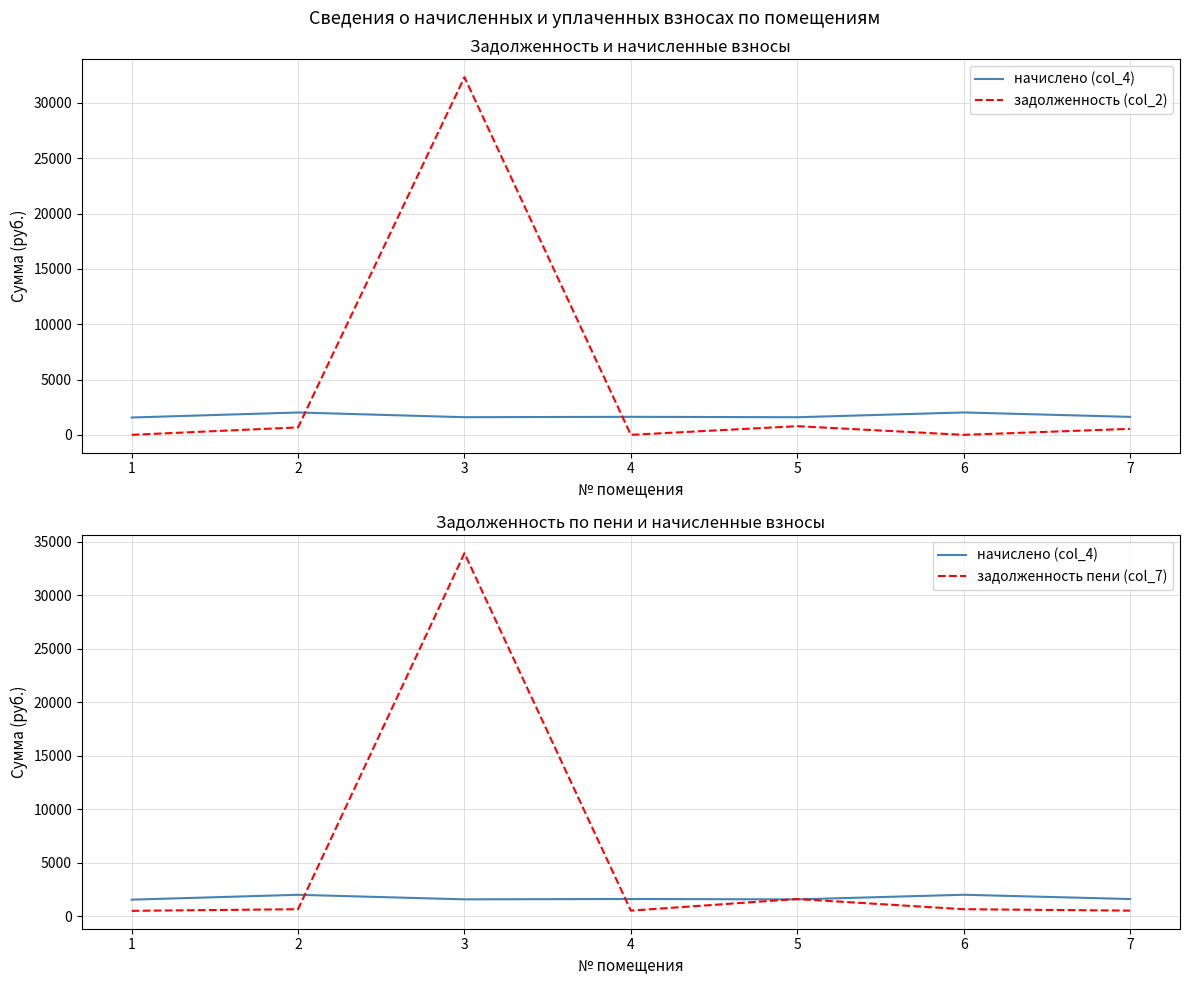

How many values in the задолженность (col_2) series are below 541?

3